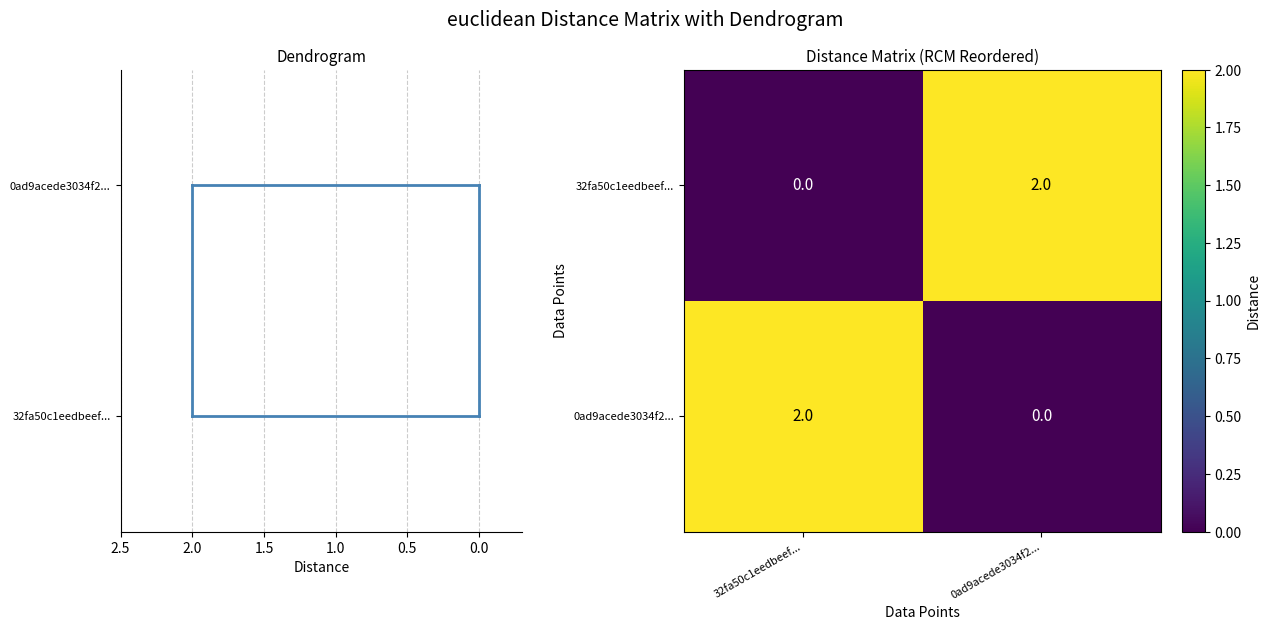

At 32fa50c1eedbeef..., list the series in order from smallest to largest.

32fa50c1eedbeef..., 0ad9acede3034f2...